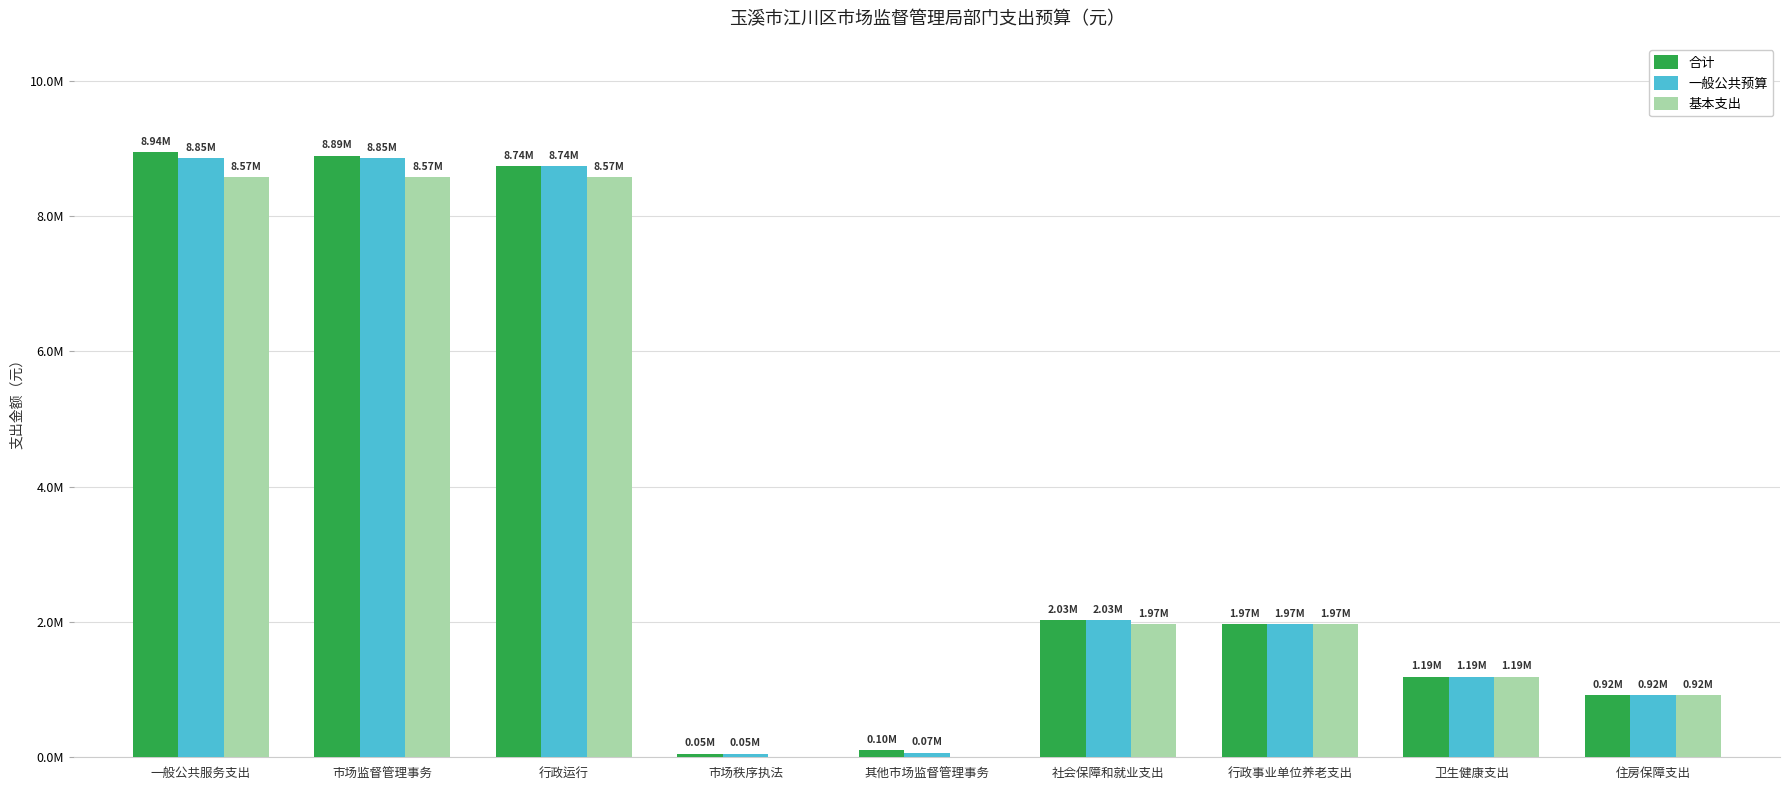

What are all the series names shown in the legend?

合计, 一般公共预算, 基本支出